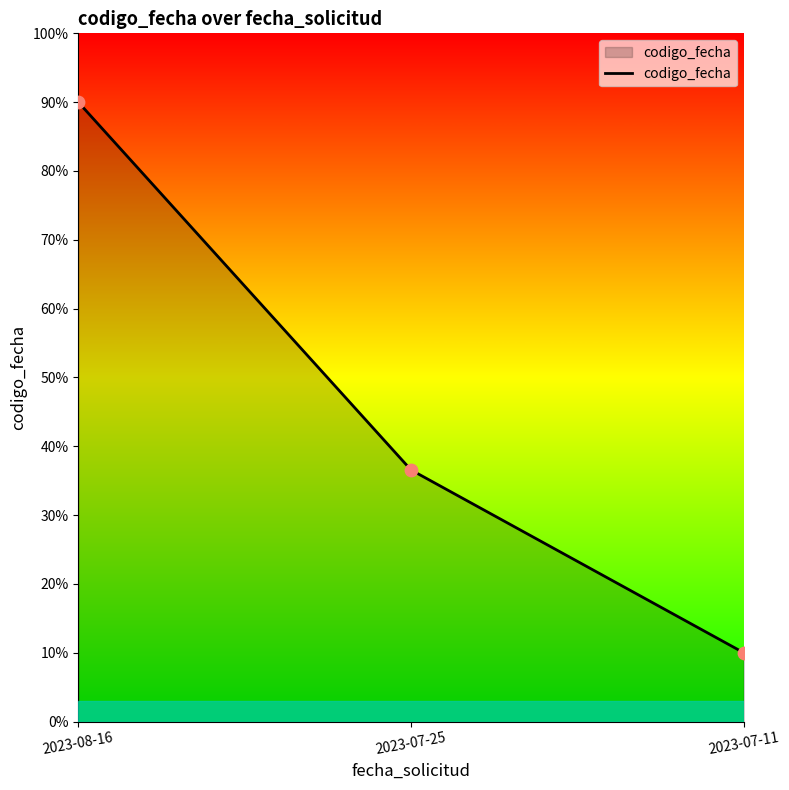

Which has a higher value, 2023-07-25 or 2023-08-16?

2023-08-16